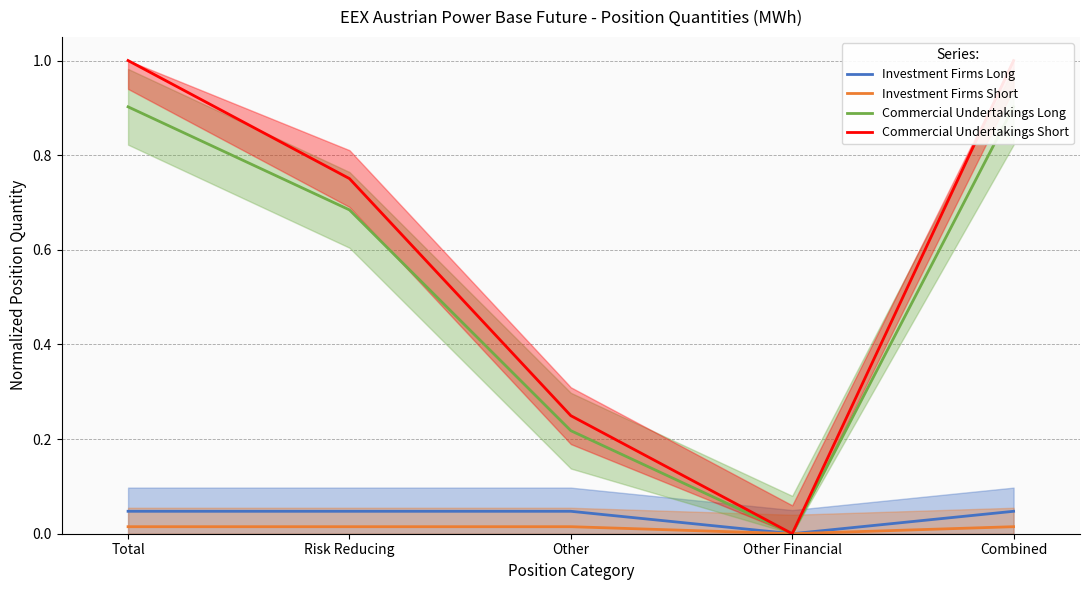

What is the spread (max minus min) of values at Combined?

1.0